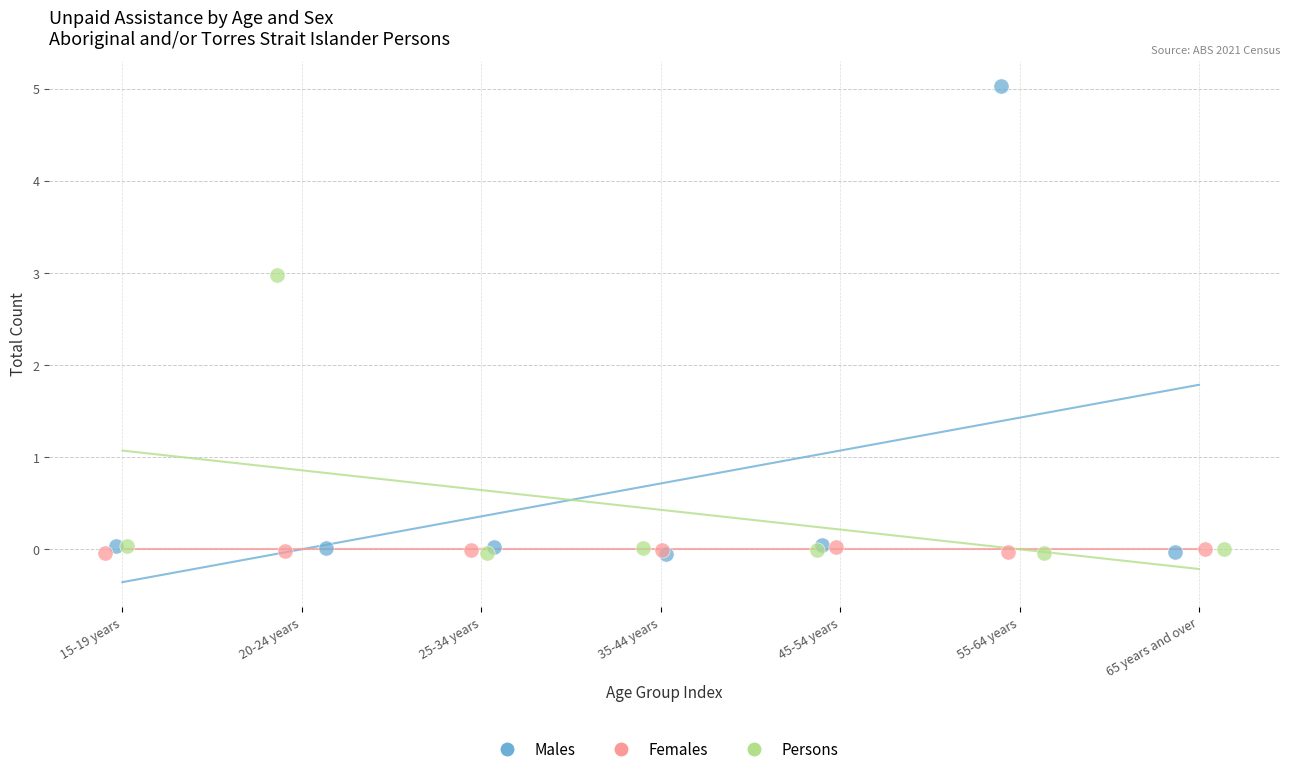

Which series contains the highest Y value?

Males